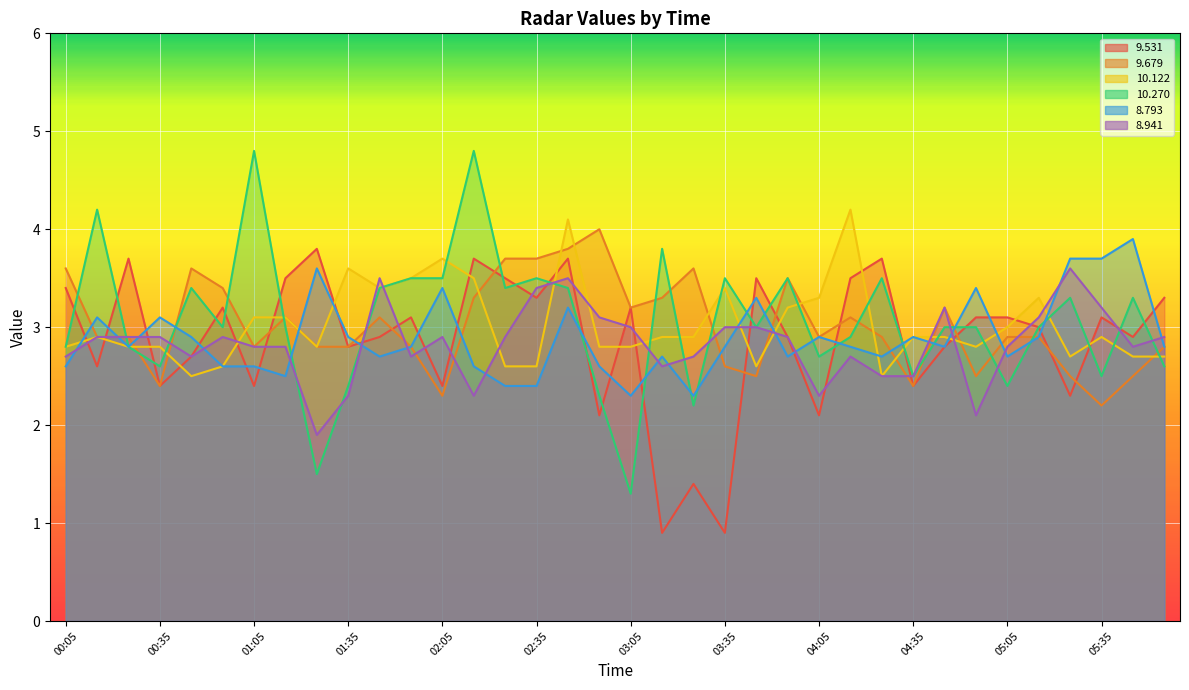

Count the number of data series in this chart.

6